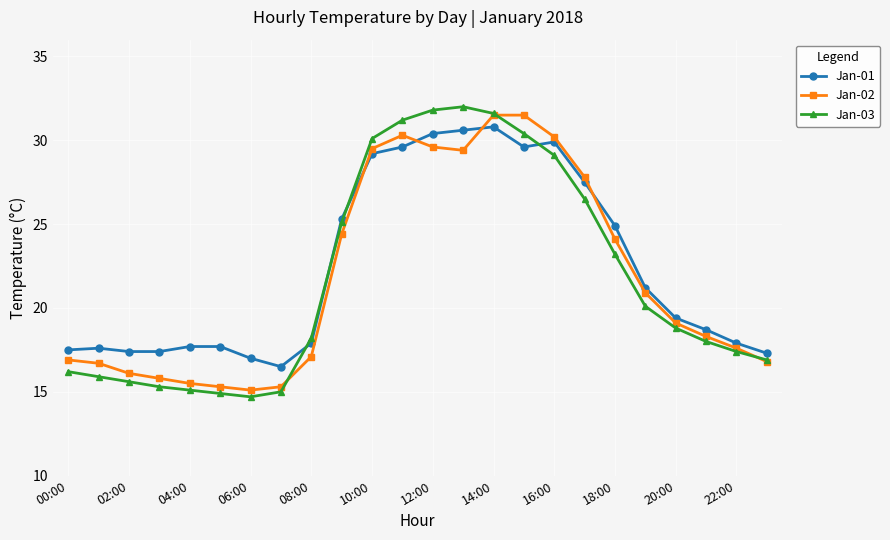

What is the maximum value shown in the chart?

32.0